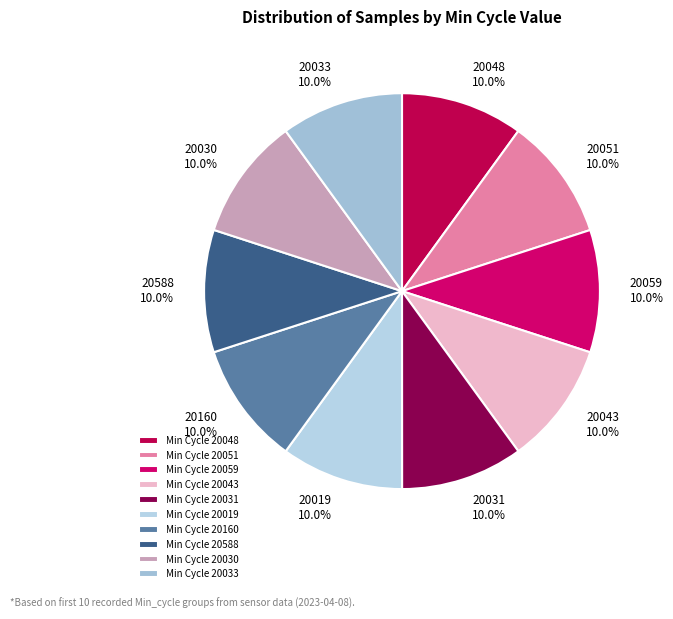

What portion of the pie excludes 20059?

90.0%